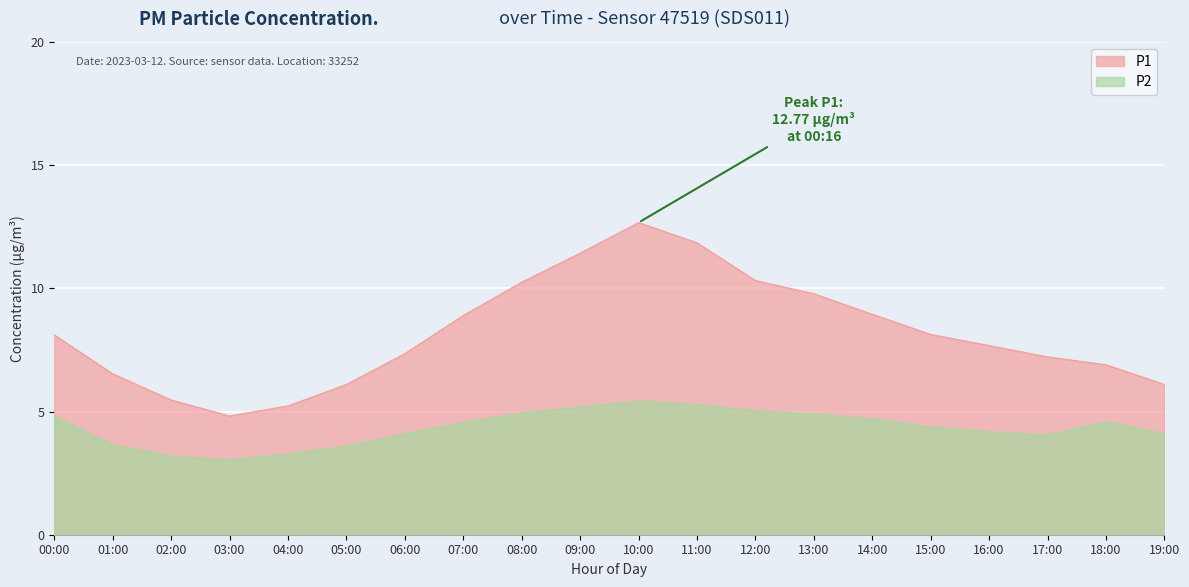

In P1, how many points are higher than both neighbors (excluding endpoints)?

1